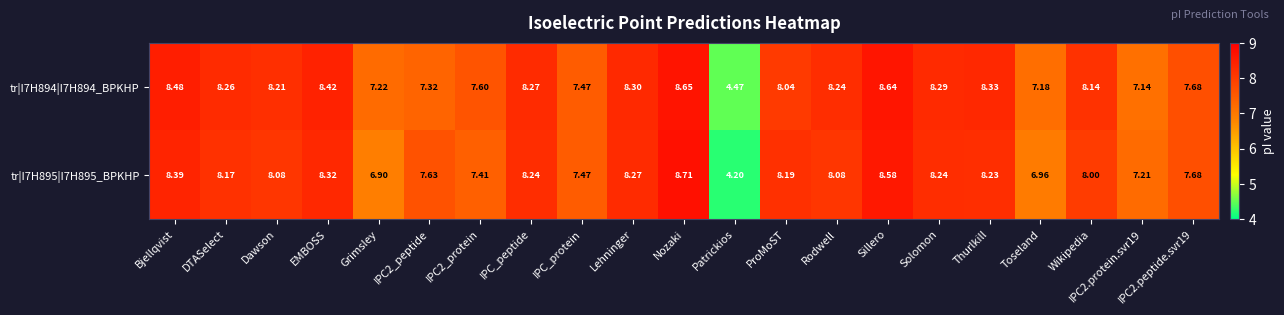

At Lehninger, list the series in order from largest to smallest.

tr|I7H894|I7H894_BPKHP, tr|I7H895|I7H895_BPKHP